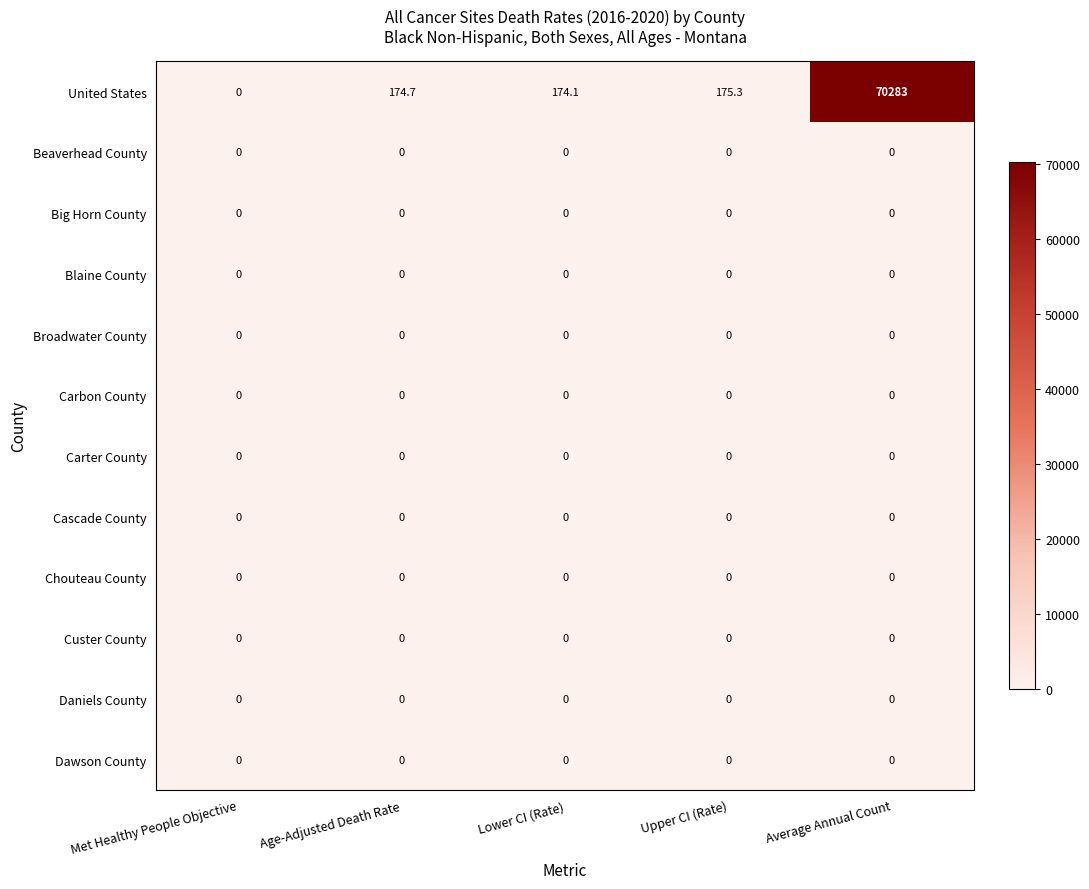

How many distinct data groups are displayed?

12